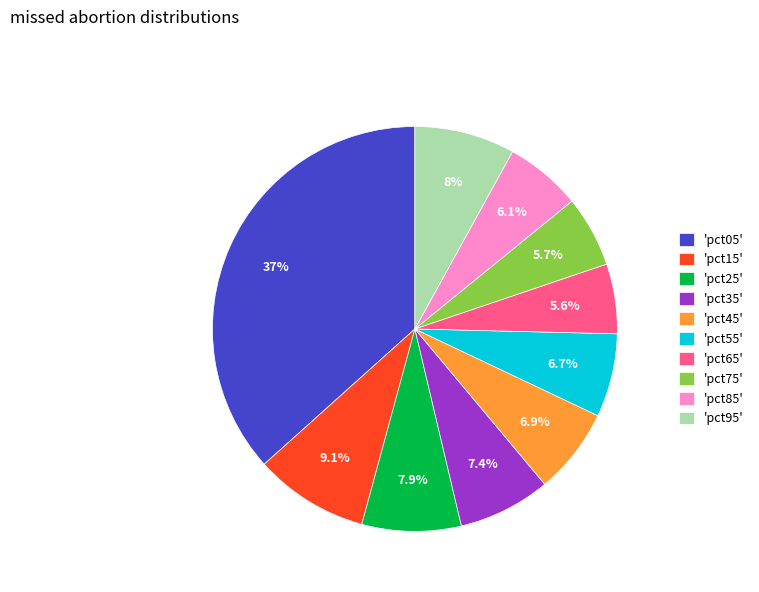

To the nearest percent, what is the difference between the largest and smallest slice percentages?

31%